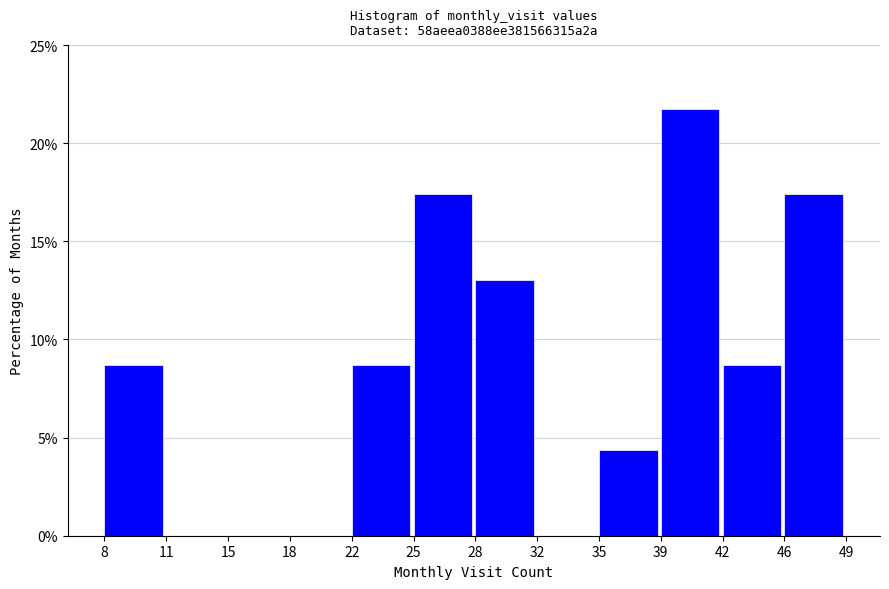

Reading left to right, list all the values displayed in this chart.

8=8.7	11=0.0	15=0.0	18=0.0	22=8.7	25=17.4	28=13.0	32=0.0	35=4.3	39=21.7	42=8.7	46=17.4